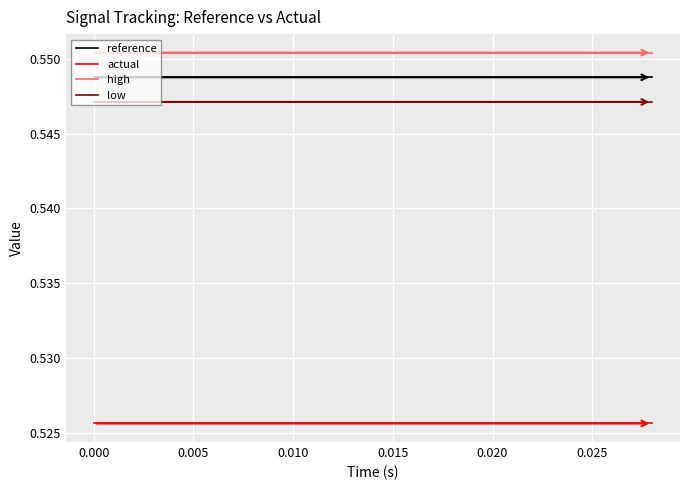

How many data points does each series have?

2